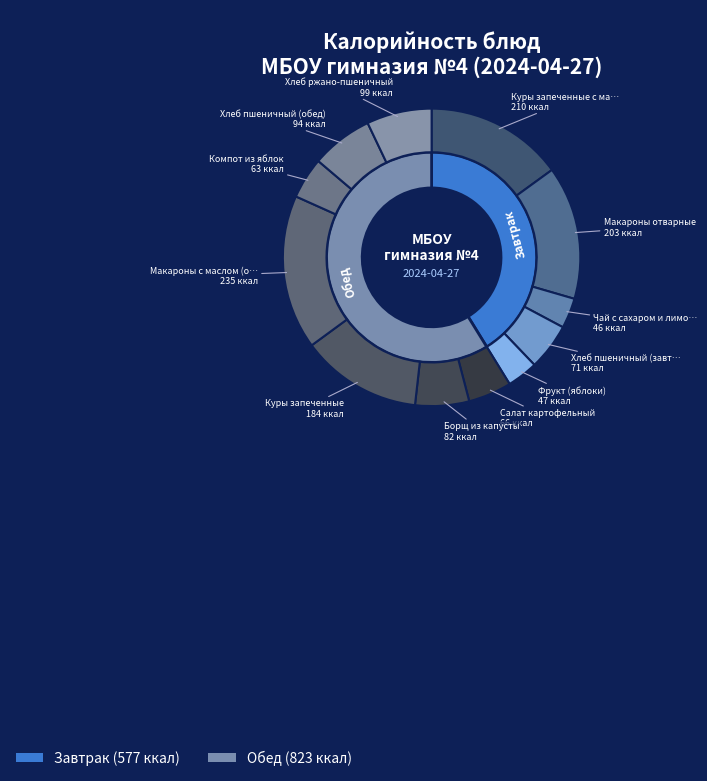

Count the number of slices in the pie.

12